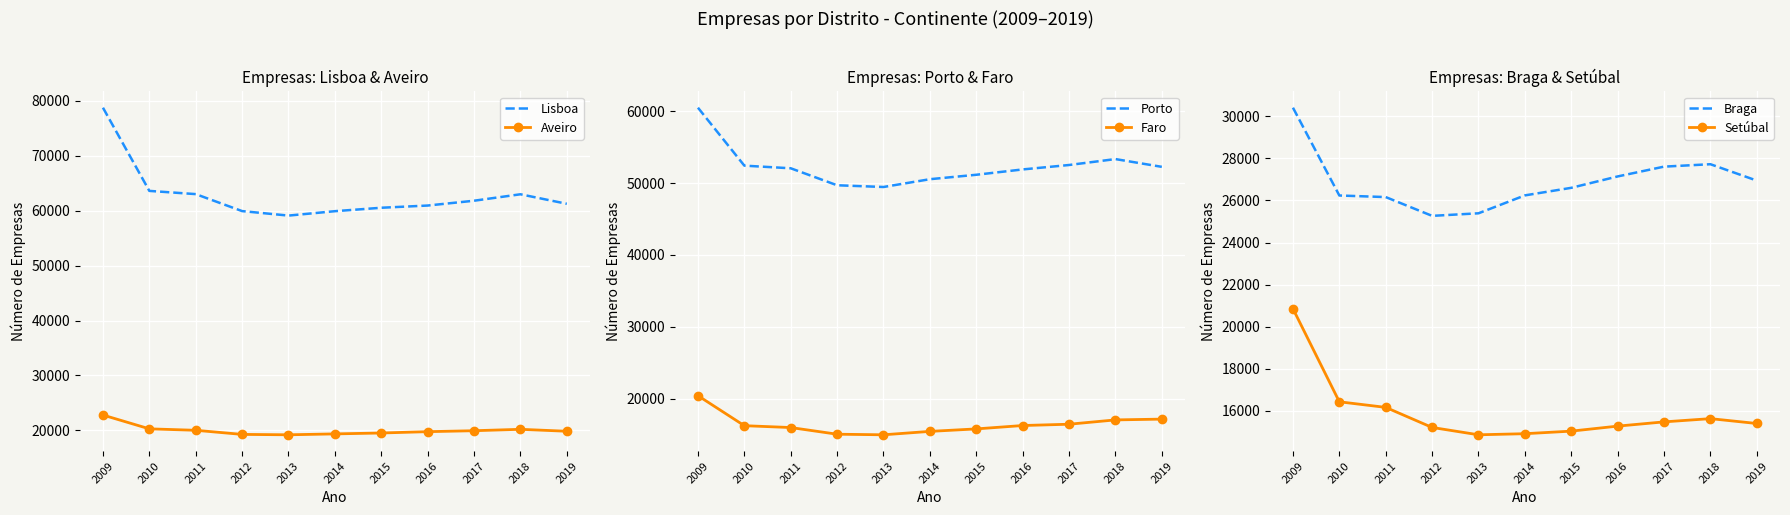

Which series has the largest range (max minus min)?

Lisboa